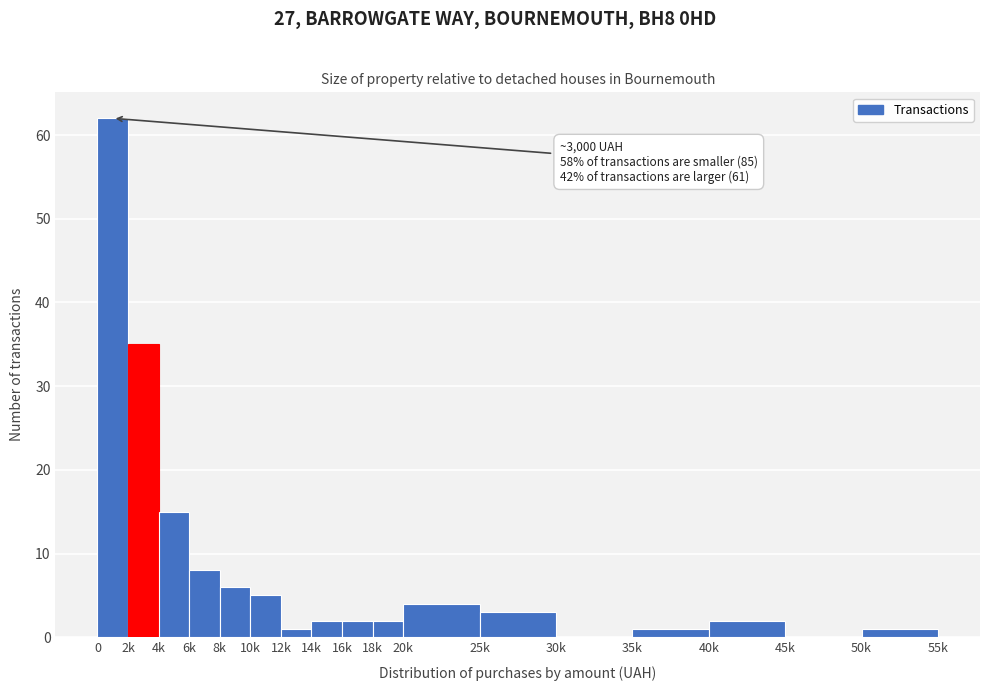

Reading right to left, what are all the values shown in this chart?

50k=1	45k=0	40k=2	35k=1	30k=0	25k=3	20k=4	18k=2	16k=2	14k=2	12k=1	10k=5	8k=6	6k=8	4k=15	2k=35	0=62